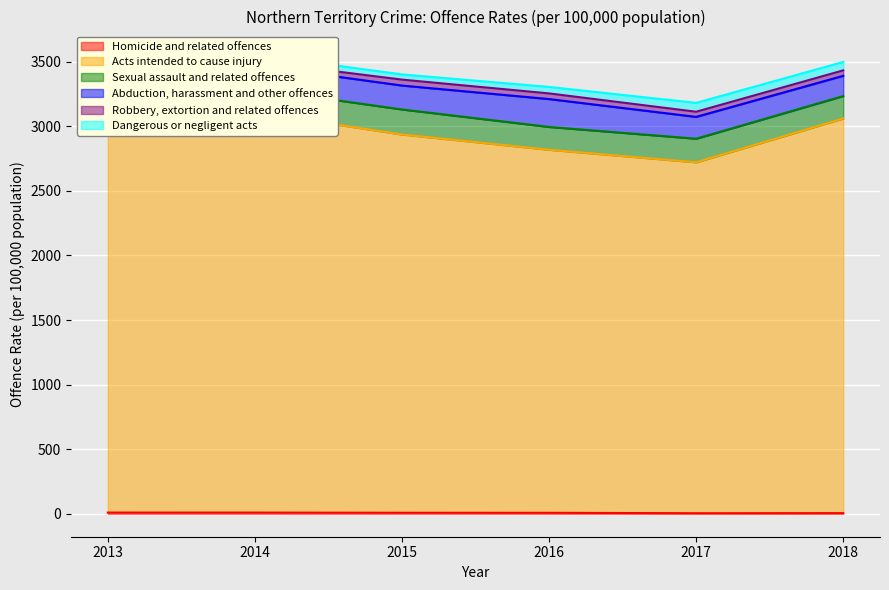

Reading left to right, transcribe all the data shown in this chart.

Homicide and related offences: 2013=9.2	2014=9.0	2015=7.8	2016=7.3	2017=4.1	2018=4.9
Acts intended to cause injury: 2013=3005.4	2014=3099.4	2015=2928.3	2016=2810.6	2017=2716.8	2018=3055.3
Sexual assault and related offences: 2013=164.3	2014=181.7	2015=193.8	2016=176.7	2017=182.5	2018=173.5
Abduction, harassment and other offences: 2013=174.0	2014=181.3	2015=185.2	2016=215.9	2017=169.1	2018=156.9
Robbery, extortion and related offences: 2013=42.0	2014=31.7	2015=45.9	2016=43.7	2017=39.8	2018=41.9
Dangerous or negligent acts: 2013=57.1	2014=52.2	2015=40.2	2016=50.2	2017=68.7	2018=65.4